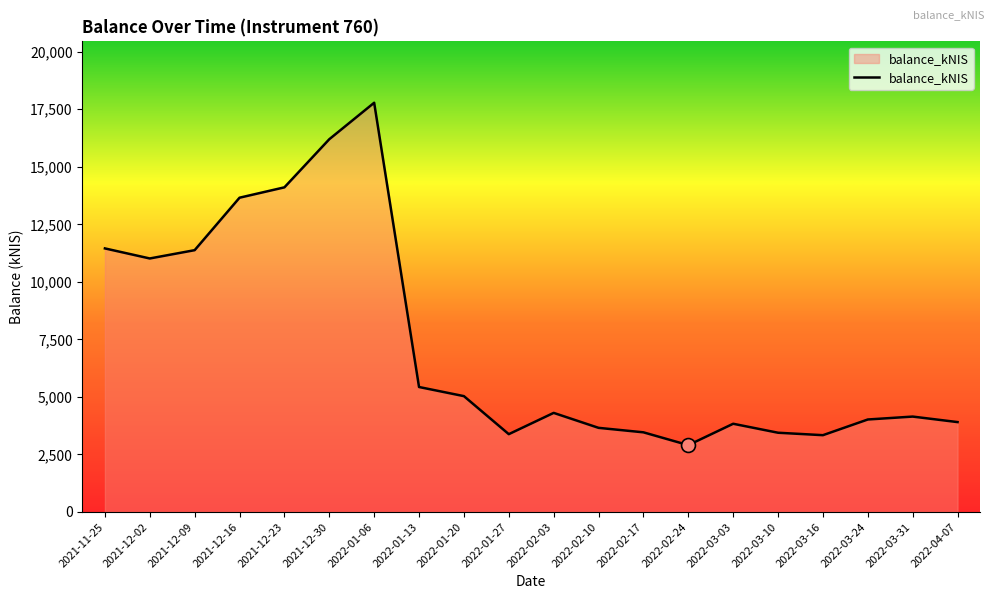

What is the ratio of the value at 2022-02-10 to the value at 2022-01-13?

0.7